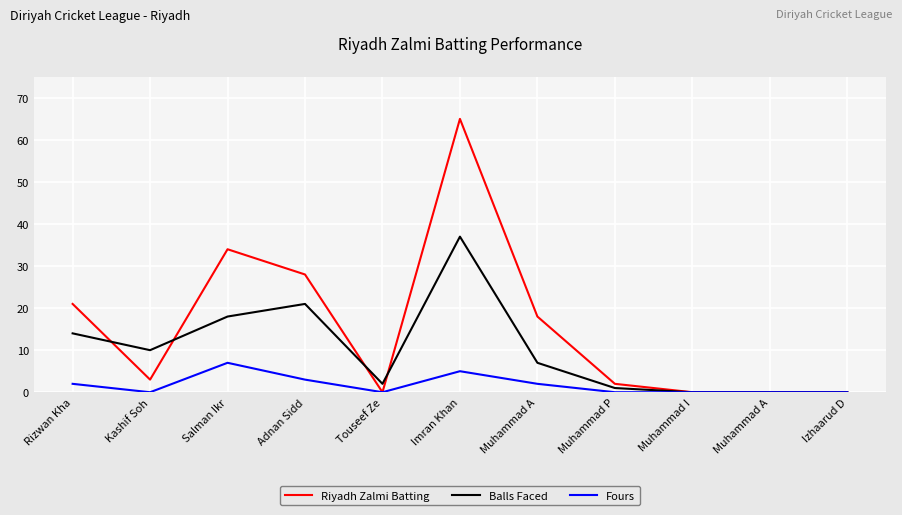

True or false: Fours and Riyadh Zalmi Batting cross at least once.

False